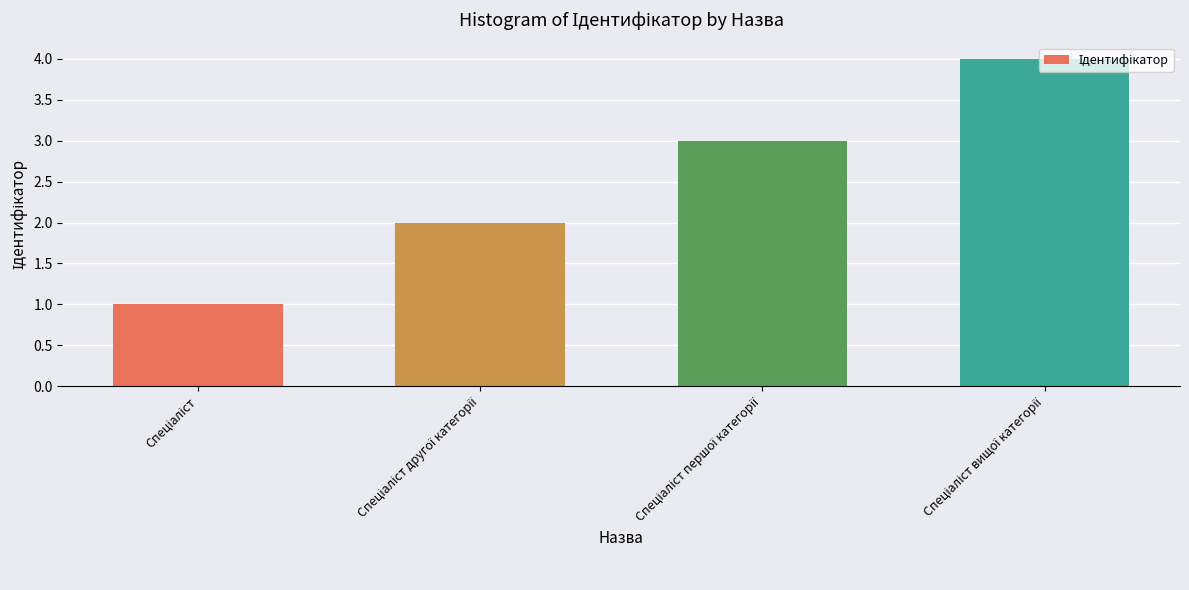

How many bars are there in total?

4